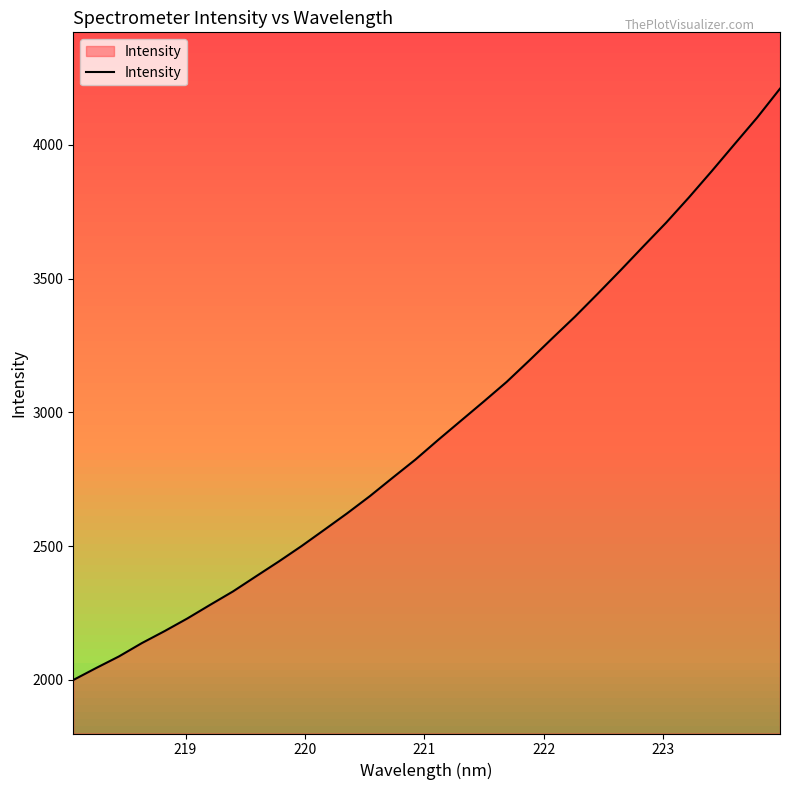

What is the difference between the maximum and minimum values?

2210.3